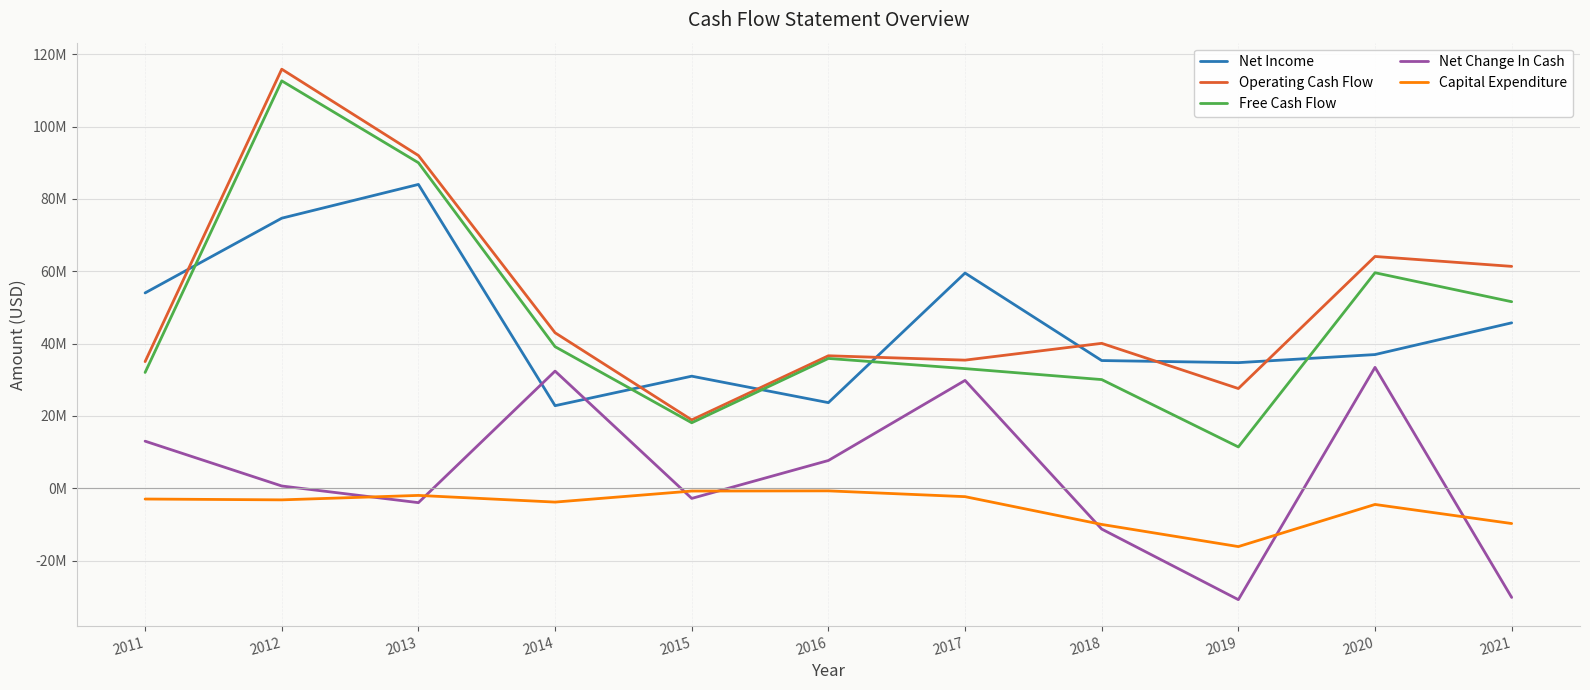

True or false: Net Income has more than 1 points higher than both neighbors.

True